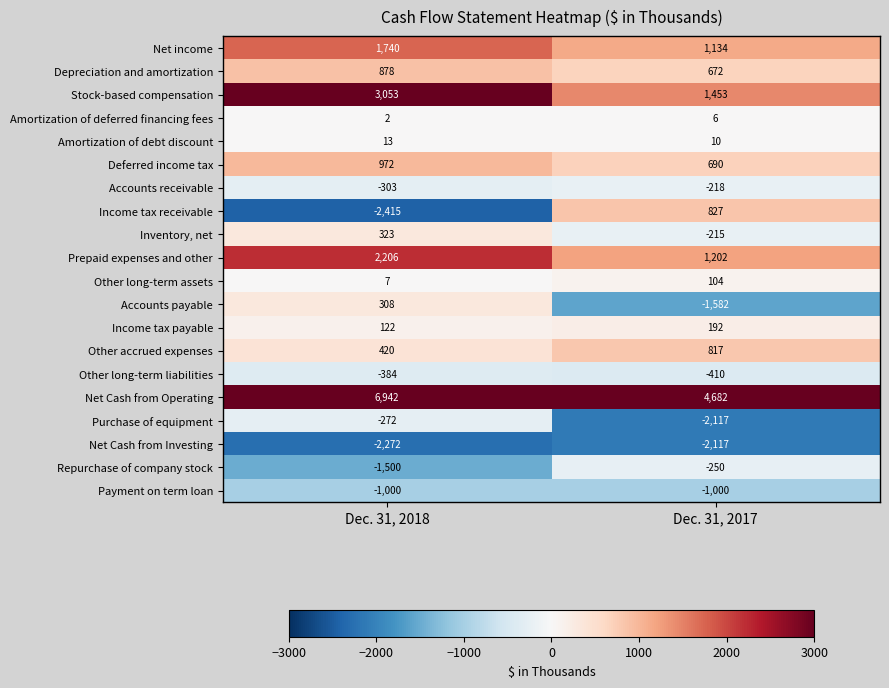

Which series has the largest range (max minus min)?

Income tax receivable